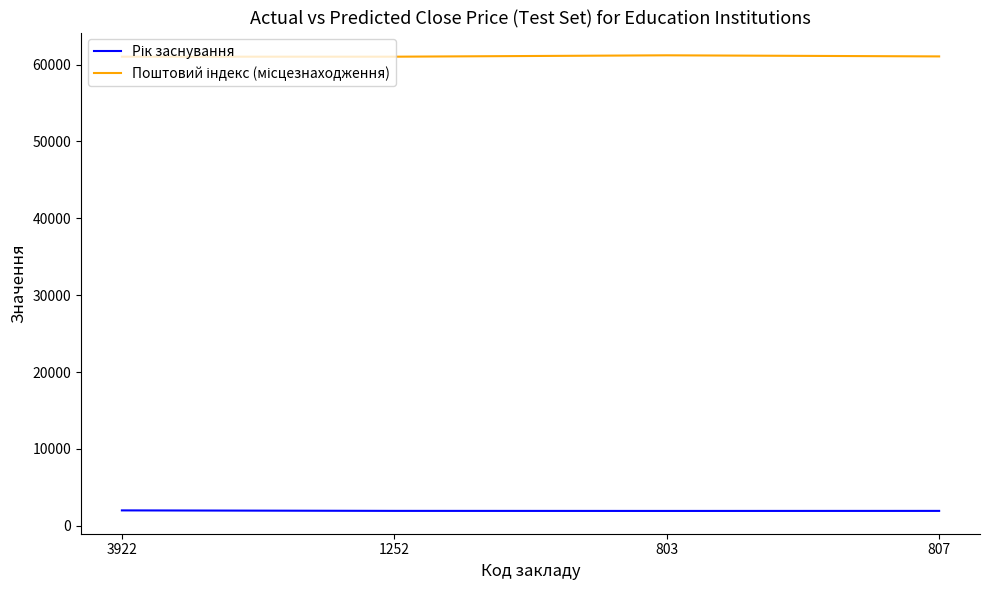

At how many categories does at least one series exceed 14773?

4